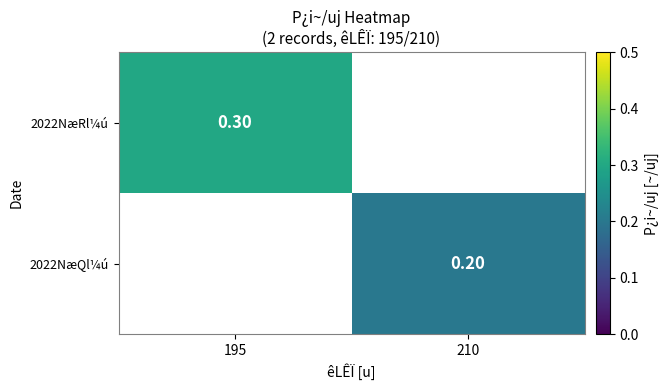

Is the value of 2022NæRl¼ú at 195 greater than the value of 2022NæQl¼ú at 210?

Yes